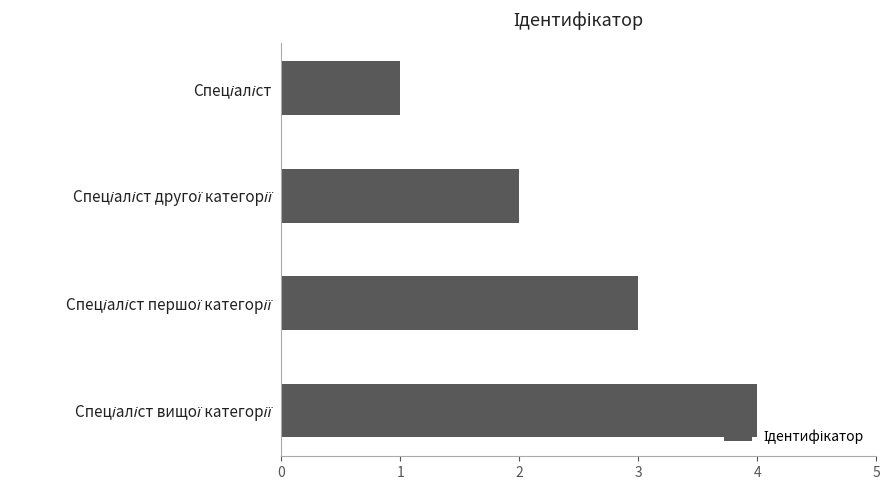

Count the values in the range 2 to 4.

3